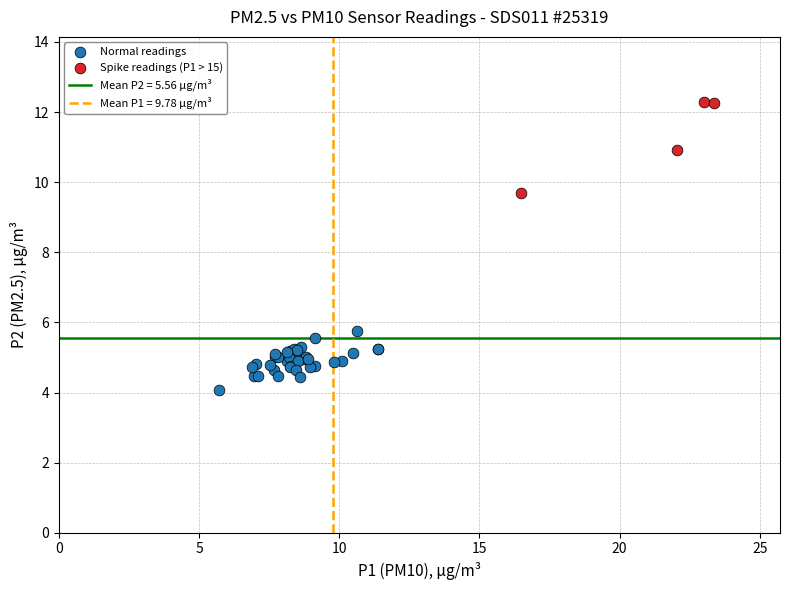

Which series contains the highest Y value?

Spike readings (P1 > 15)